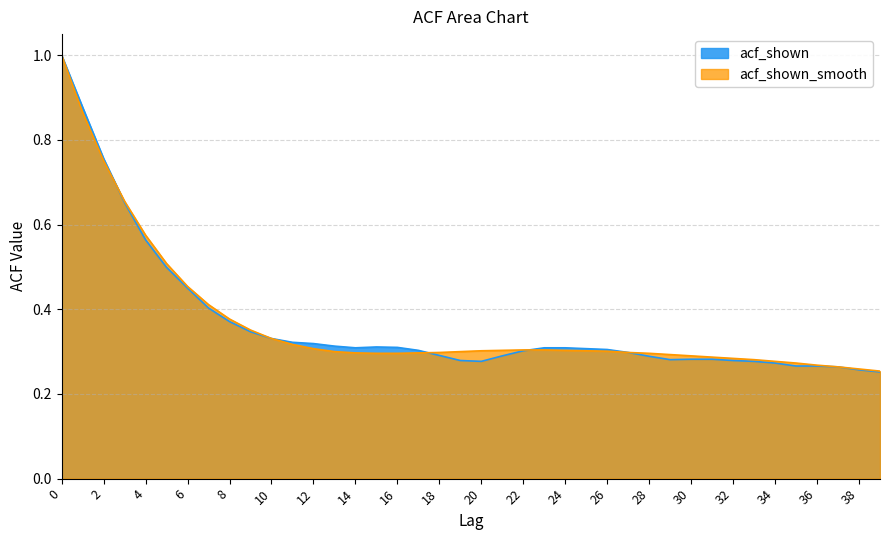

Does the chart have visible grid lines?

Yes